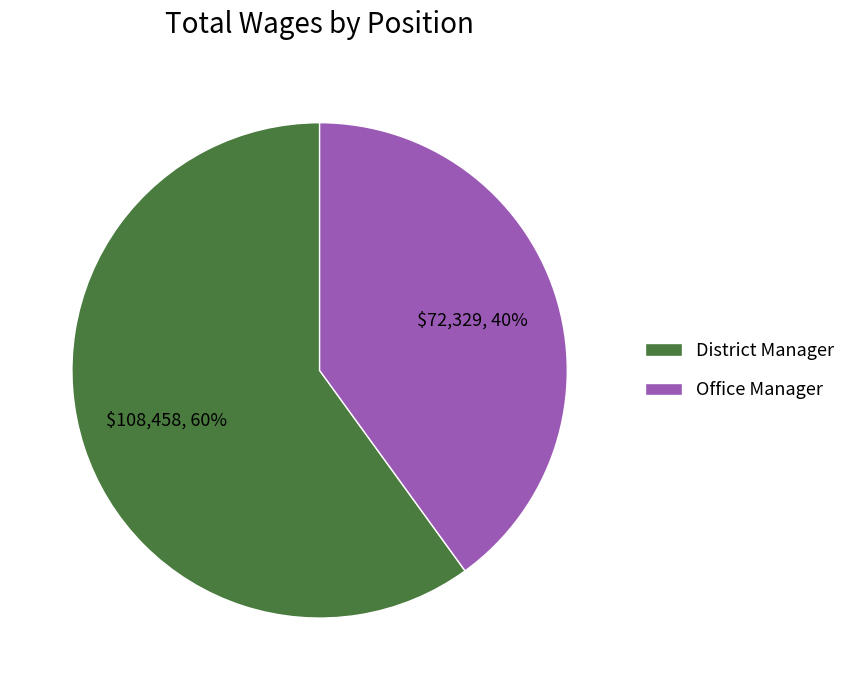

Approximately how many times larger is the value at District Manager compared to Office Manager?

1.5